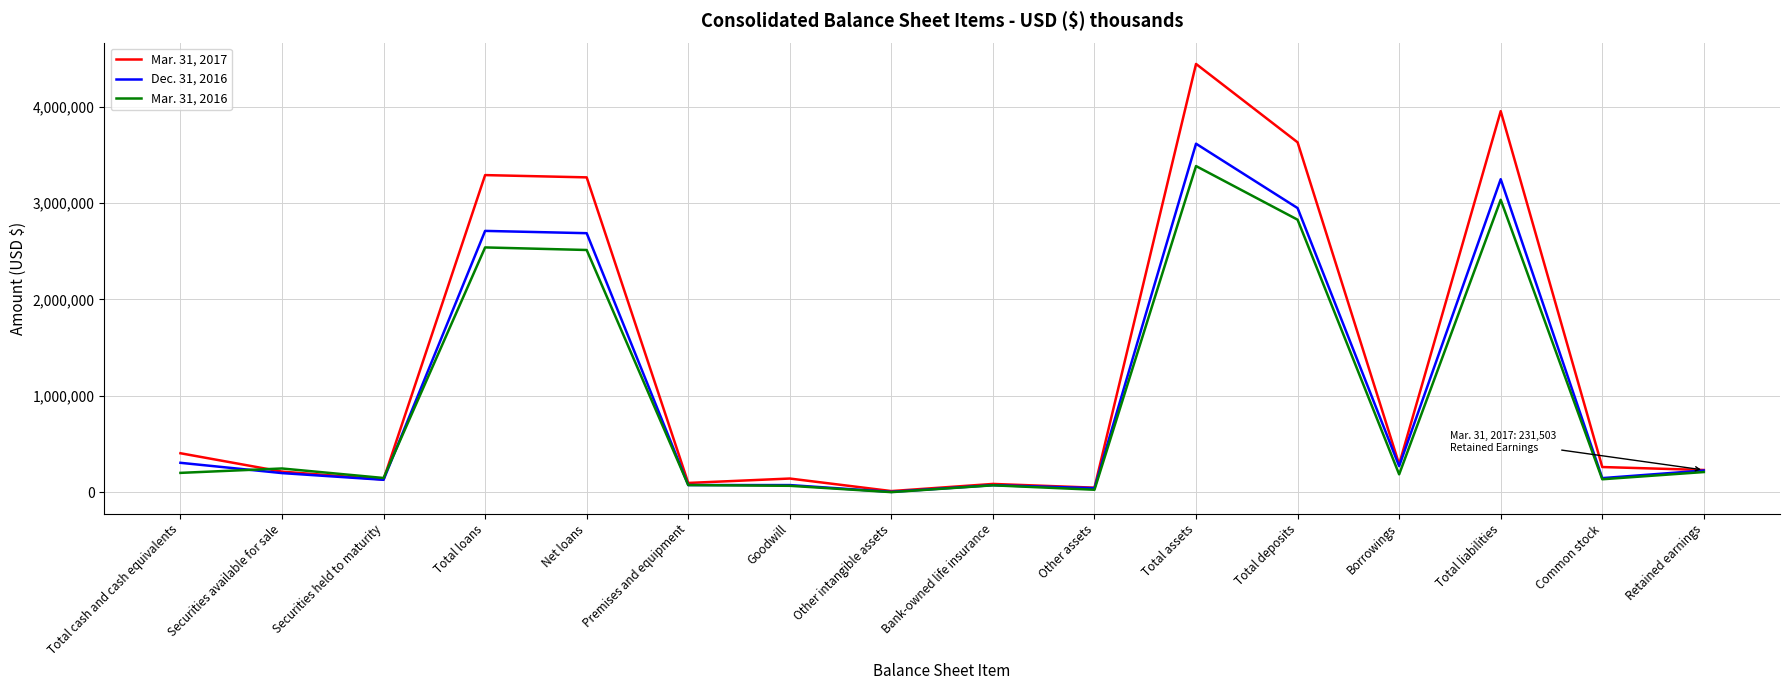

What is the average value of the Mar. 31, 2017 series?

1281482